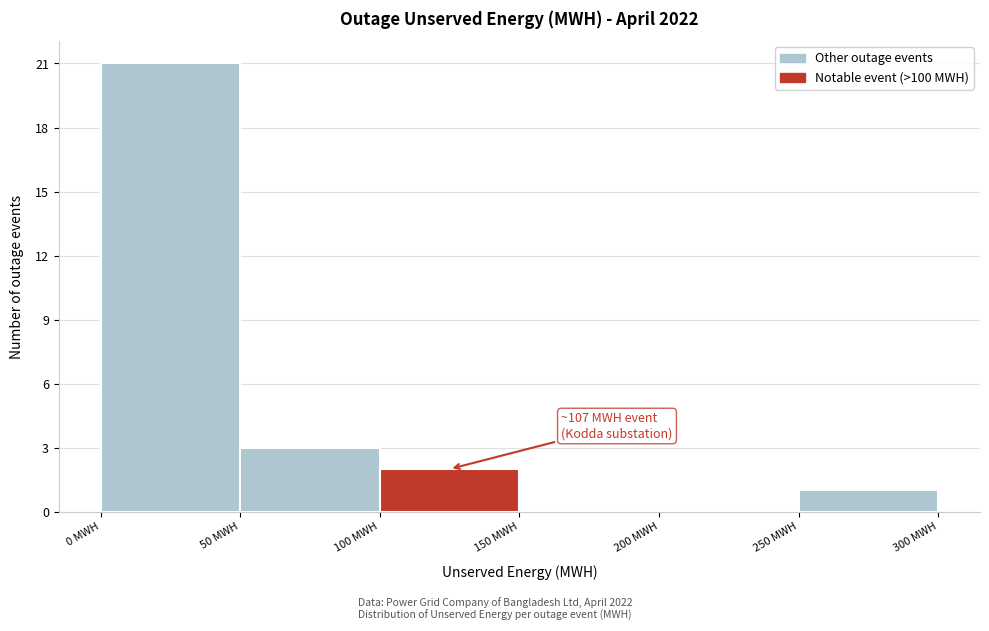

Over which range of the x-axis is the bar tallest?

0 to 50